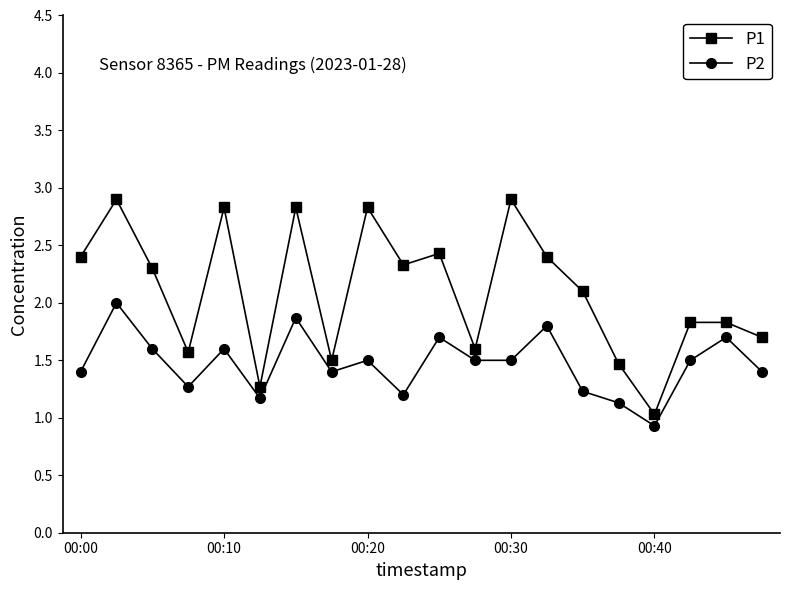

Is this an area chart (filled region under the line)?

No